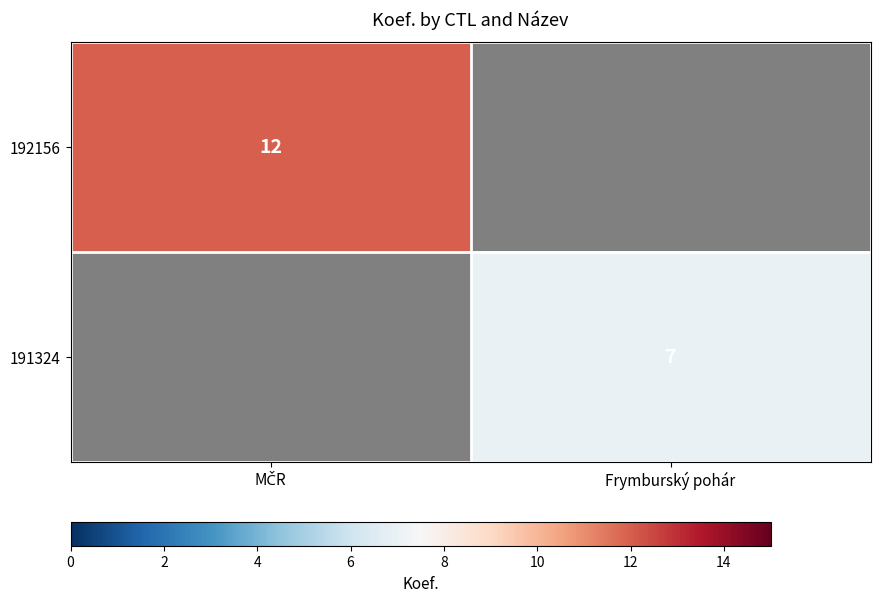

The value of 191324 at Frymburský pohár is 11. True or false?

False